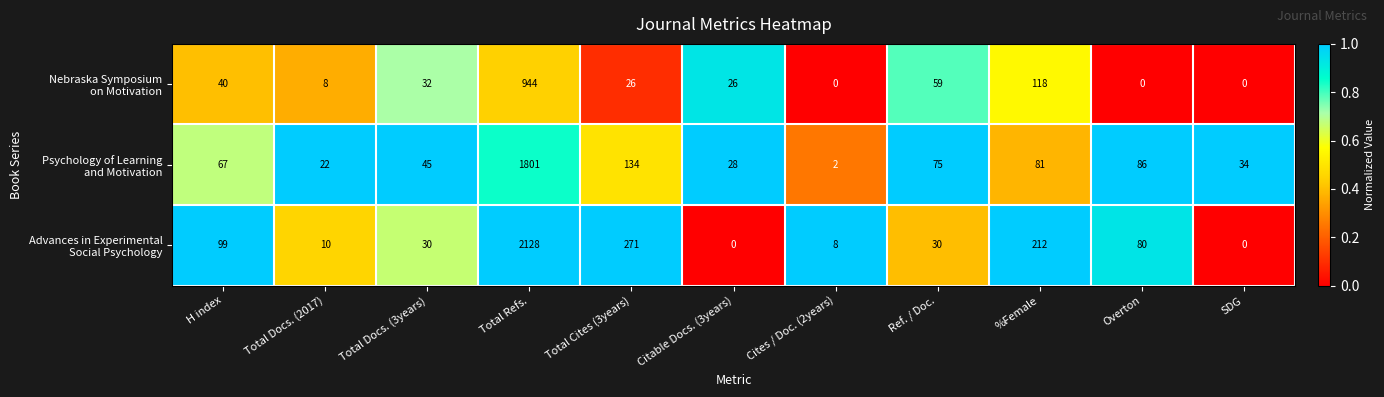

What is the total value across all series at Overton?

166